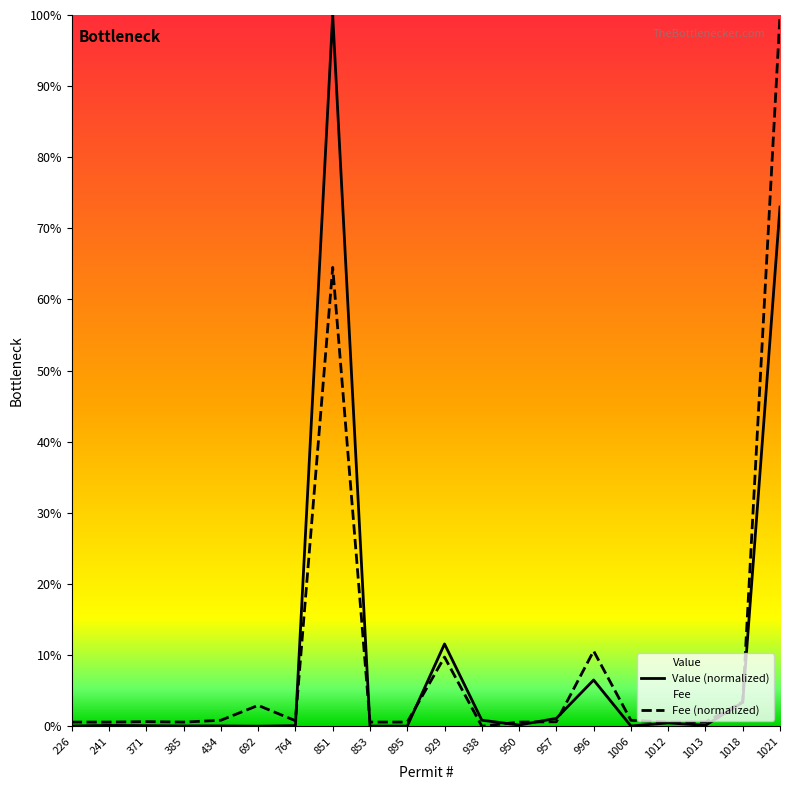

Reading left to right, transcribe all the data shown in this chart.

Value (normalized): 226=0.0	241=0.1	371=0.1	385=0.0	434=0.1	692=0.0	764=0.1	851=100.0	853=0.0	895=0.0	929=11.6	938=0.9	950=0.2	957=1.1	996=6.5	1006=0.0	1012=0.5	1013=0.1	1018=3.4	1021=73.0
Fee (normalized): 226=0.6	241=0.6	371=0.6	385=0.6	434=0.8	692=2.9	764=0.8	851=64.5	853=0.6	895=0.6	929=9.7	938=0.0	950=0.6	957=0.6	996=10.6	1006=0.8	1012=0.6	1013=0.6	1018=3.4	1021=100.0